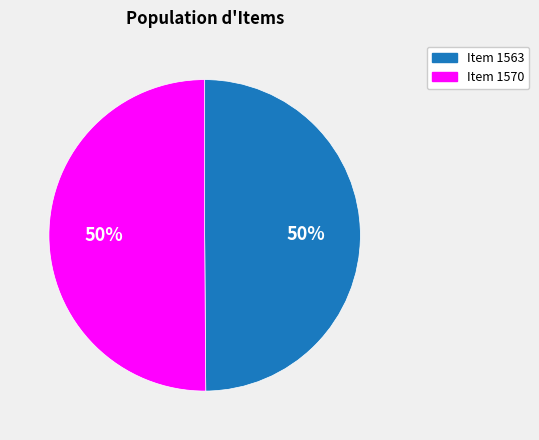

What is the ratio of the value at Item 1563 to the value at Item 1570?

1.0